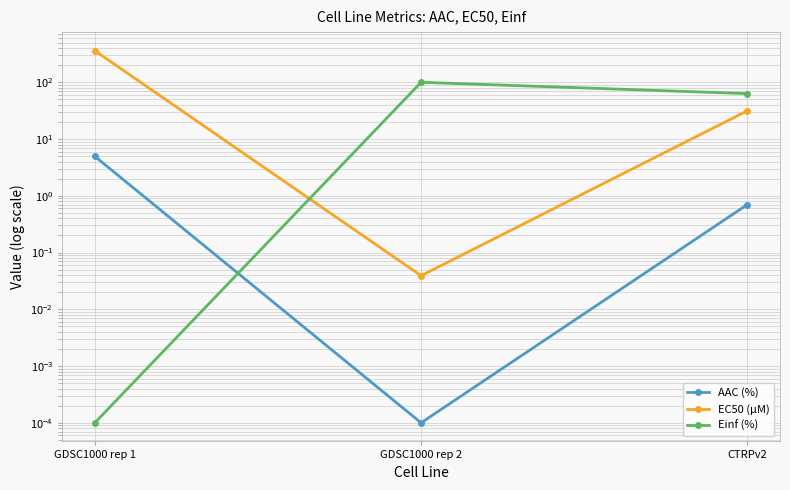

What is the highest value of the AAC (%) series?

5.0